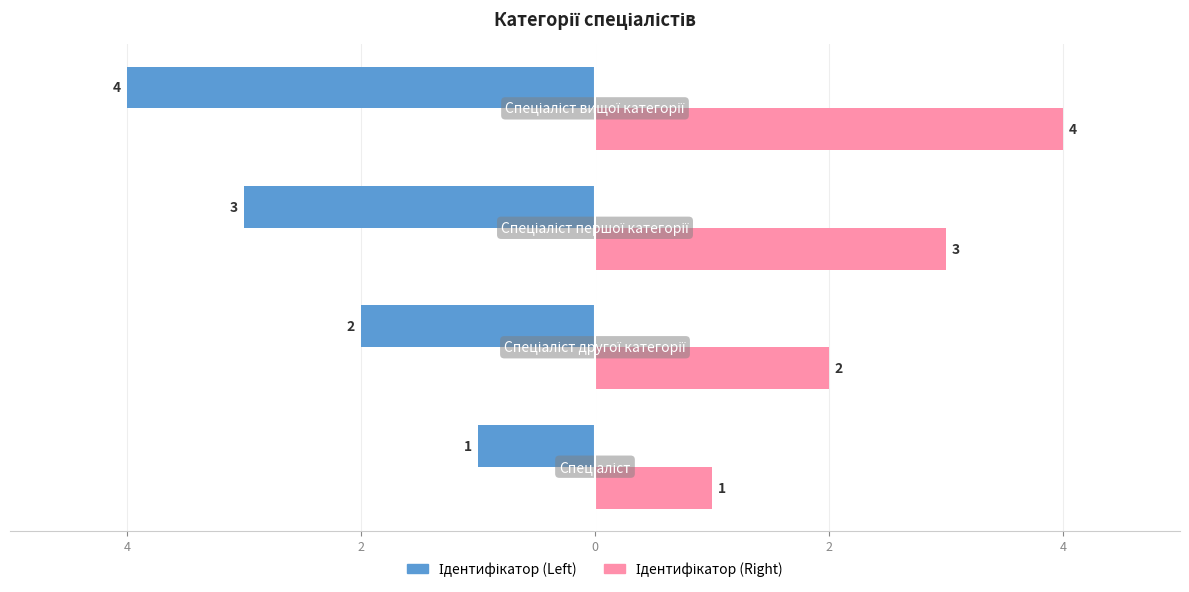

Rank the series by their average value, from lowest to highest.

Ідентифікатор (Left), Ідентифікатор (Right)